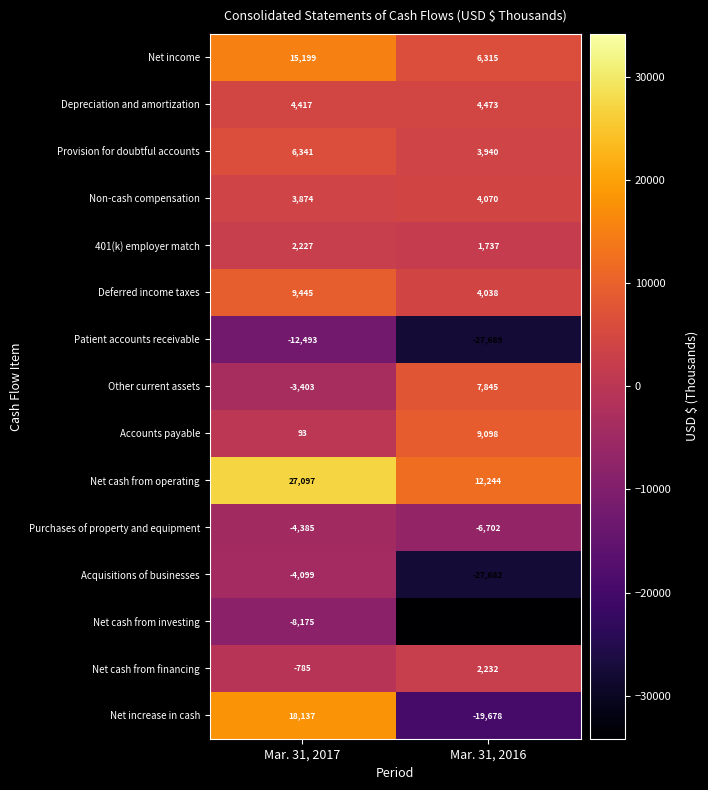

At which category is the sum across all series the highest?

Mar. 31, 2017